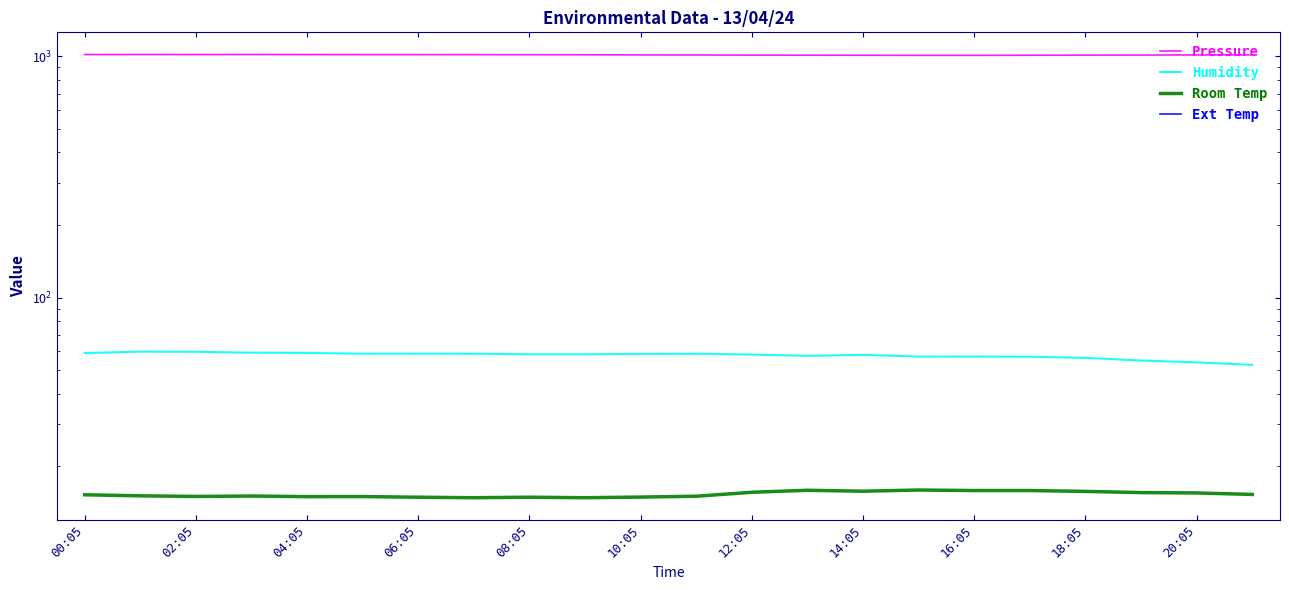

What are all the series names shown in the legend?

Pressure, Humidity, Room Temp, Ext Temp